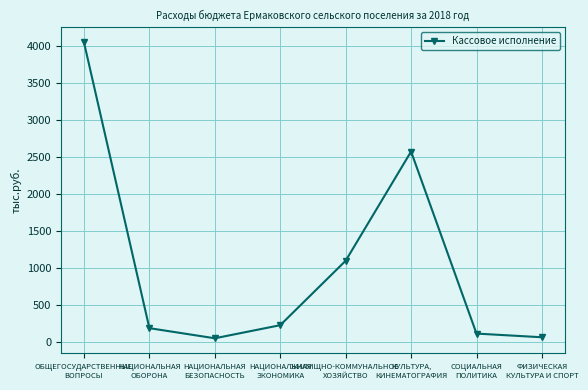

What is the label of the 1st point from the left?

ОБЩЕГОСУДАРСТВЕННЫЕ
ВОПРОСЫ